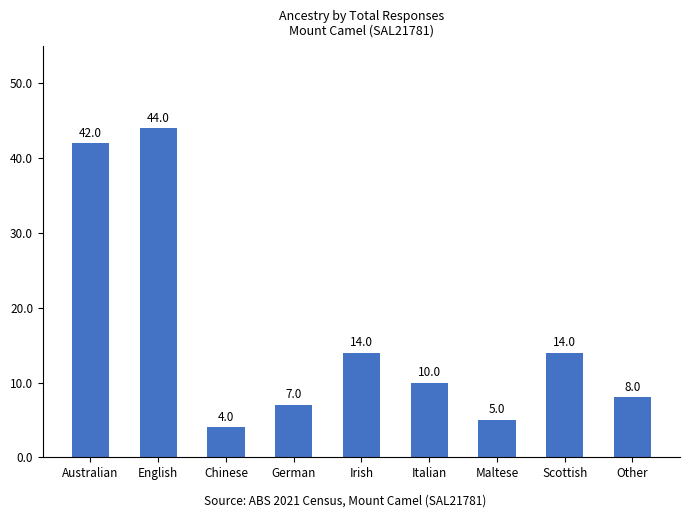

What is the change in value from Scottish to Other?

-6